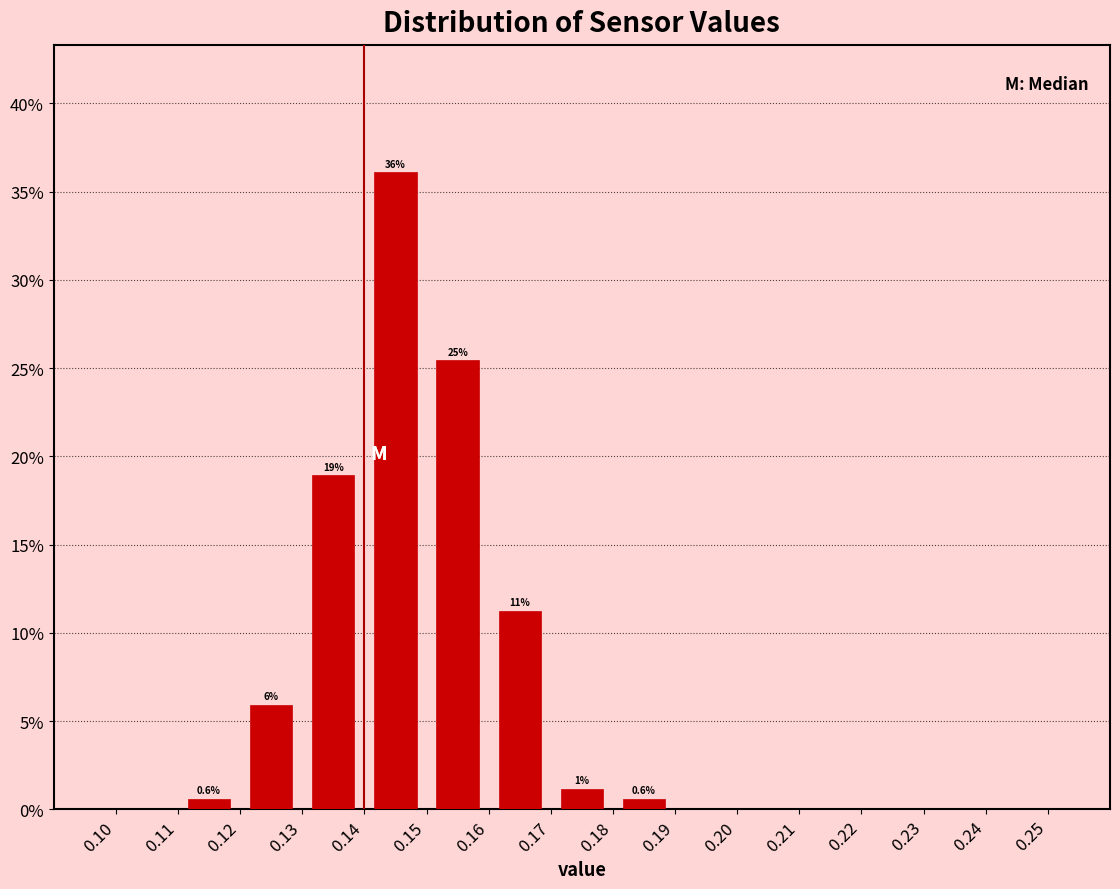

Over which range of the x-axis is the bar tallest?

0.14 to 0.15